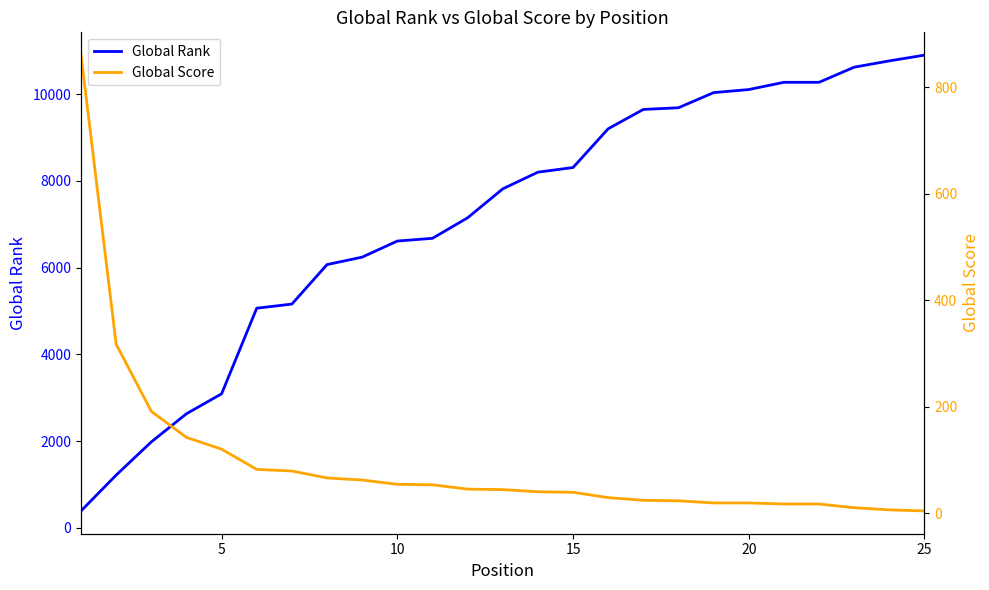

What is the minimum value for Global Rank?

387